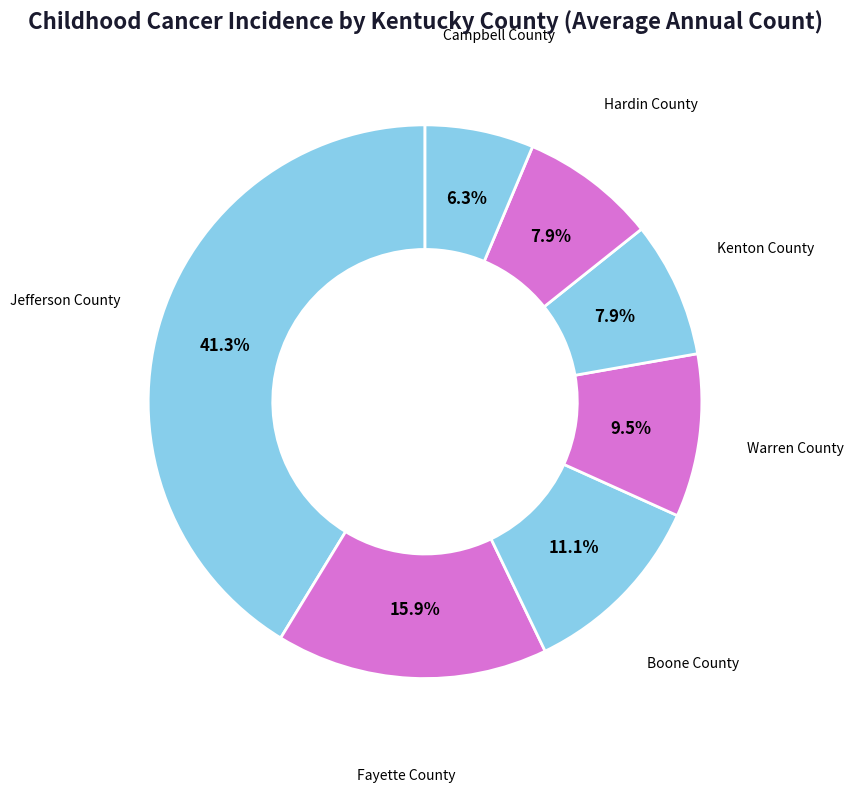

To the nearest percent, what is the difference between the largest and smallest slice percentages?

35%